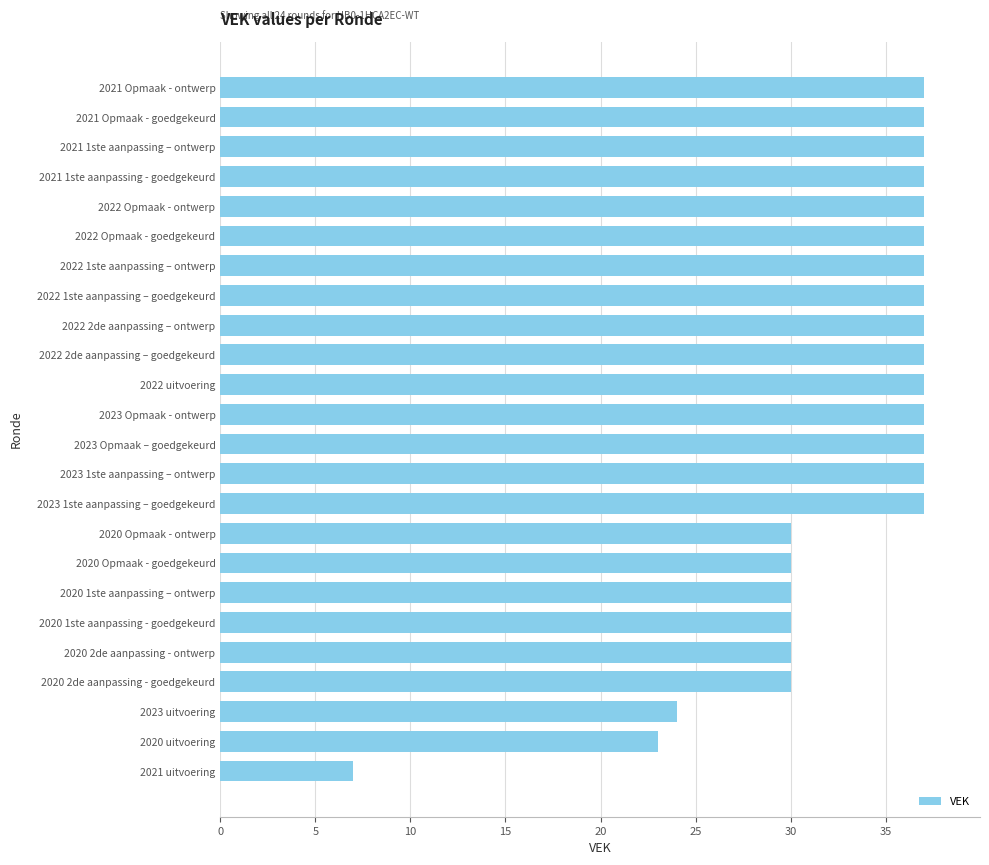

Is it true that the value at 2022 uitvoering is 37?

True